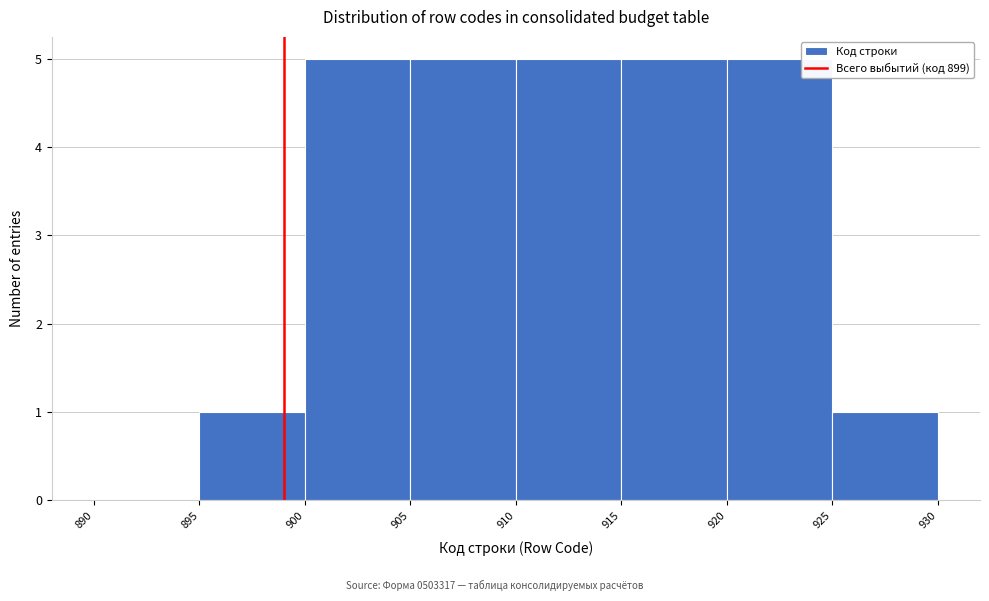

Reading left to right, list every bar in this chart as the range it spans on the x-axis followed by its height. The values are not printed on the chart, so give them approximately, as read against the axis.

890 to 895: 0
895 to 900: 1
900 to 905: 5
905 to 910: 5
910 to 915: 5
915 to 920: 5
920 to 925: 5
925 to 930: 1